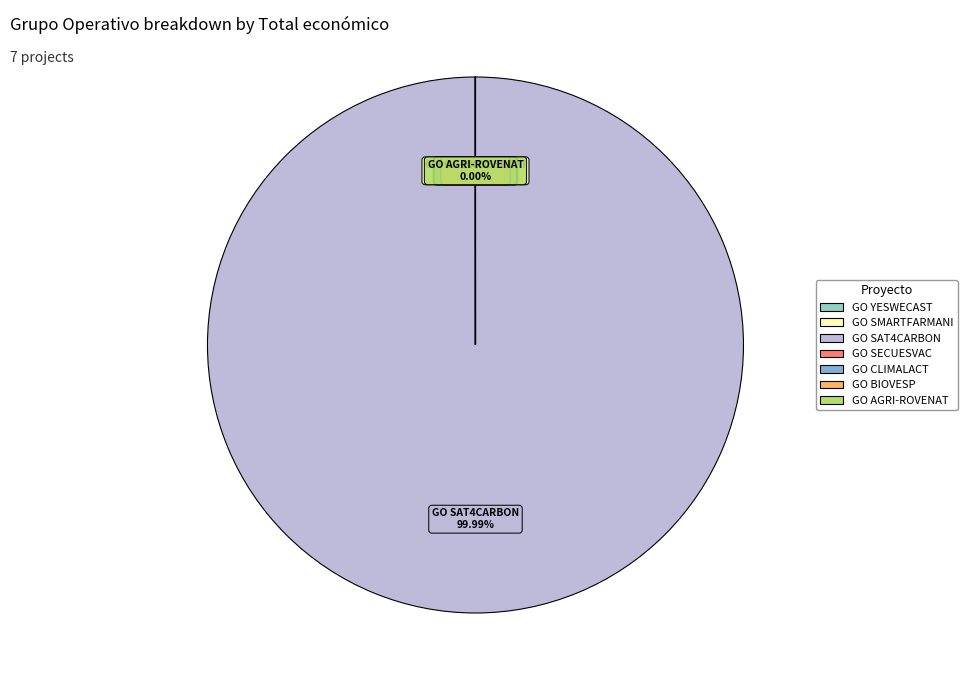

To the nearest percent, what is the difference between the largest and smallest slice percentages?

100%